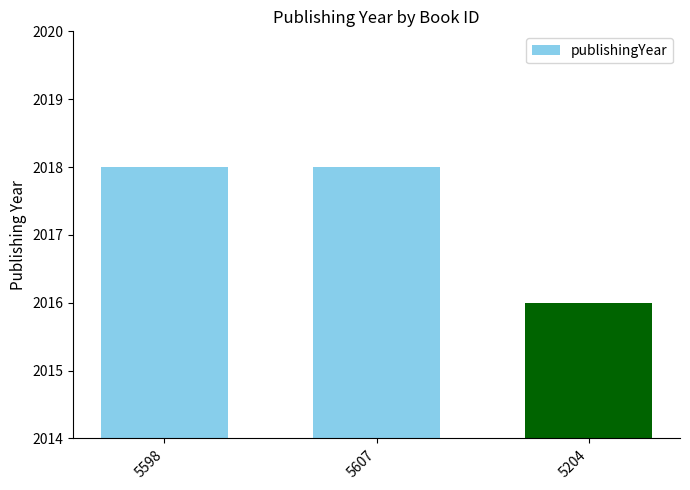

Is it true that the value at 5607 is 3411?

False